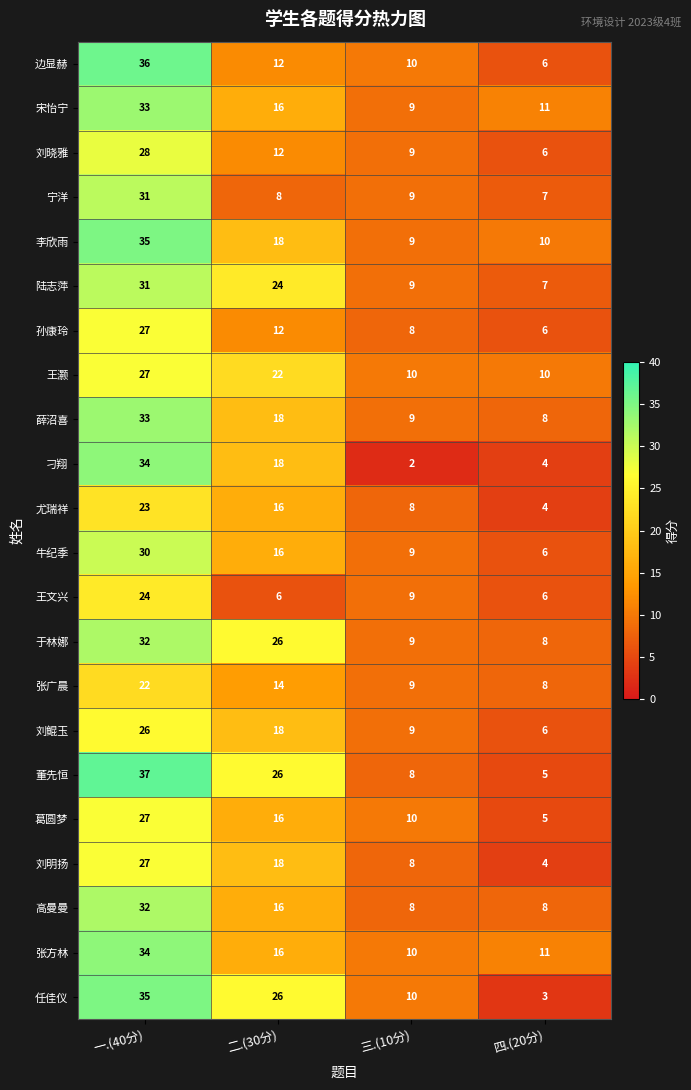

The value of 刘鲲玉 at 四.(20分) is 9. True or false?

False